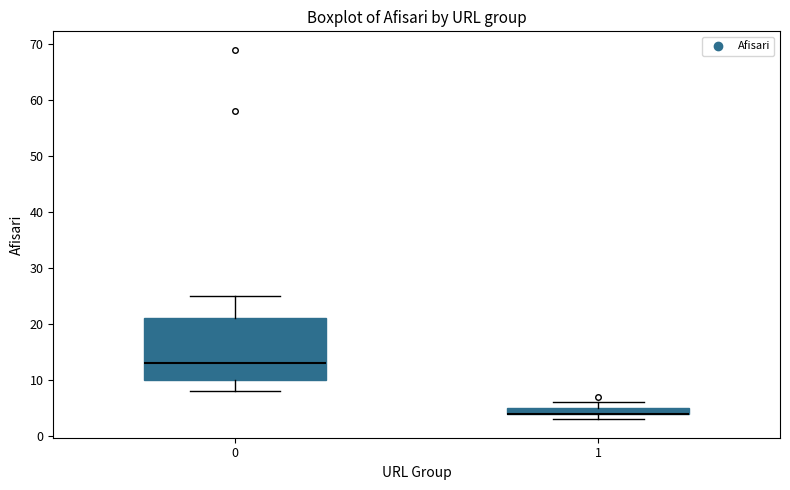

Where is the lower edge of the box at x = 1 on the y-axis? The values are not printed on the chart, so give them approximately, as read against the axis.

4